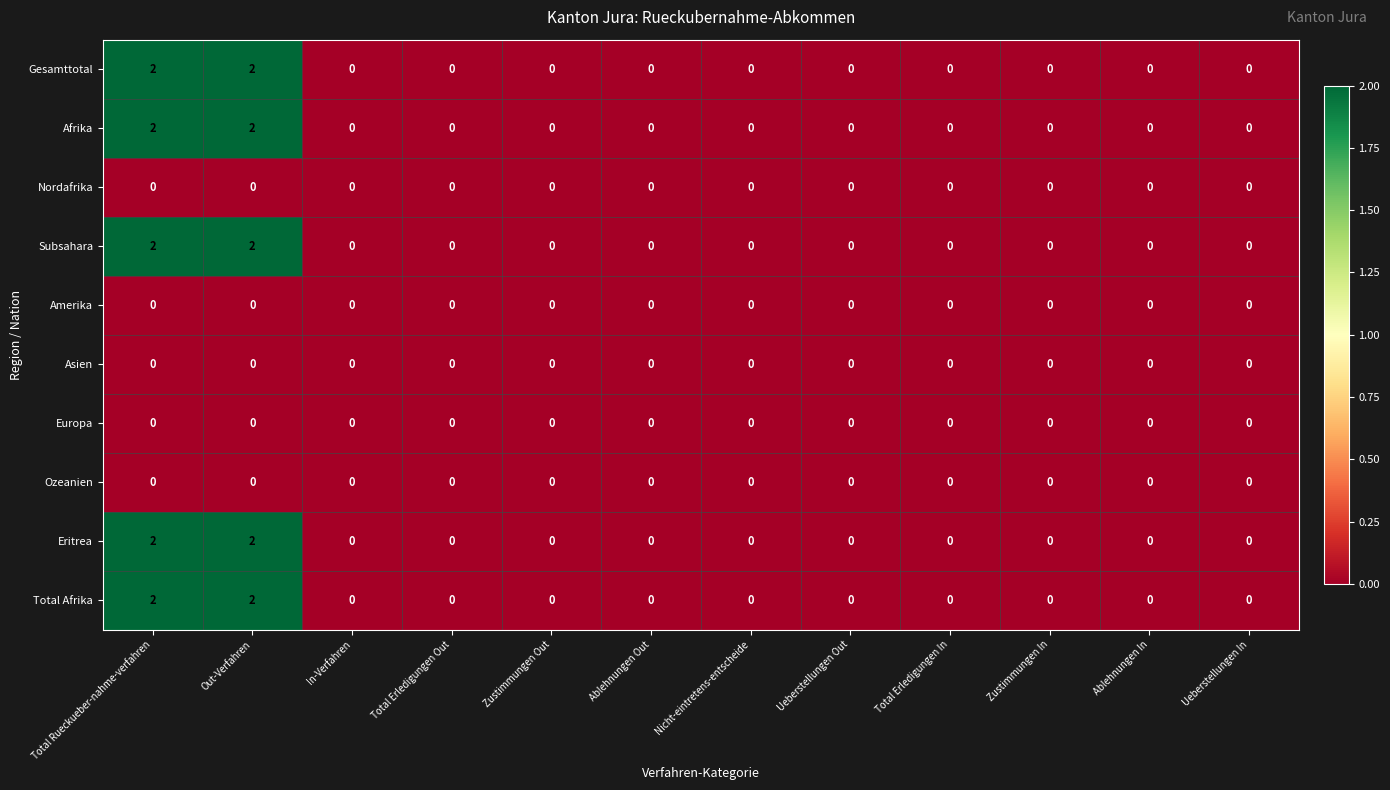

Is it true that Eritrea equals 0 at Total Erledigungen In?

True